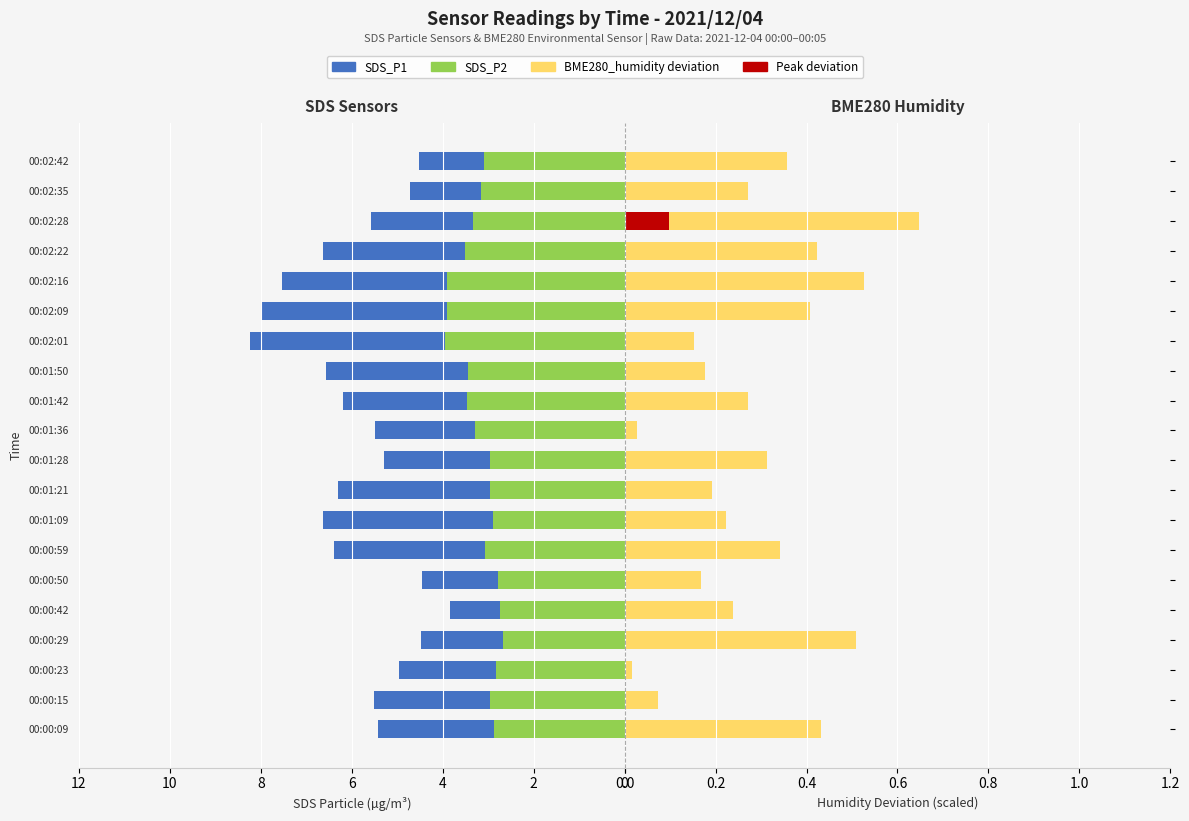

What is the difference between the BME280_humidity deviation values at 00:02:35 and 00:00:23?

0.3